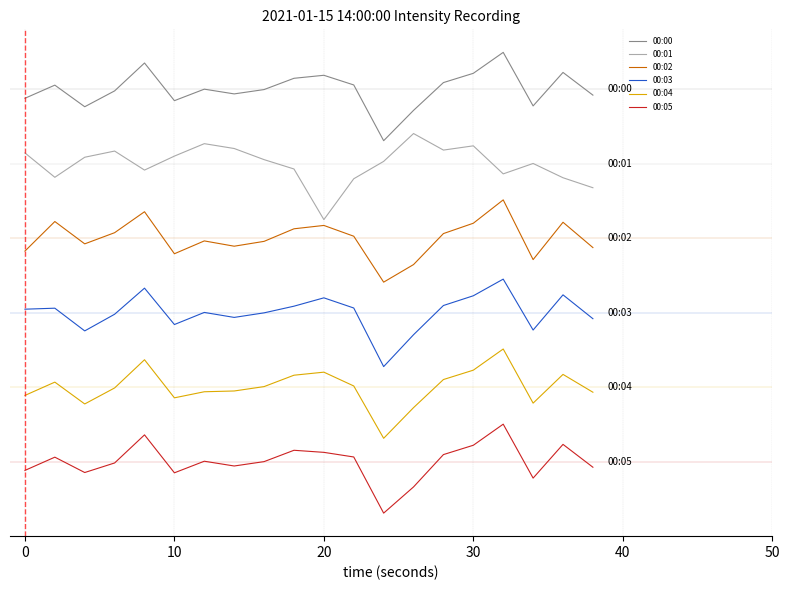

Is this an area chart (filled region under the line)?

No